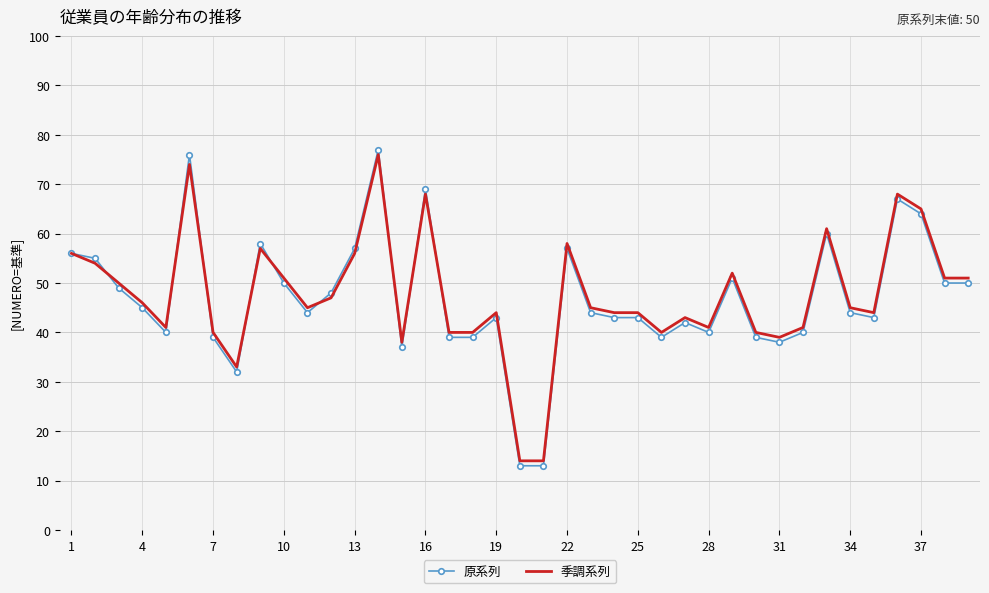

What is the greatest value displayed?

77